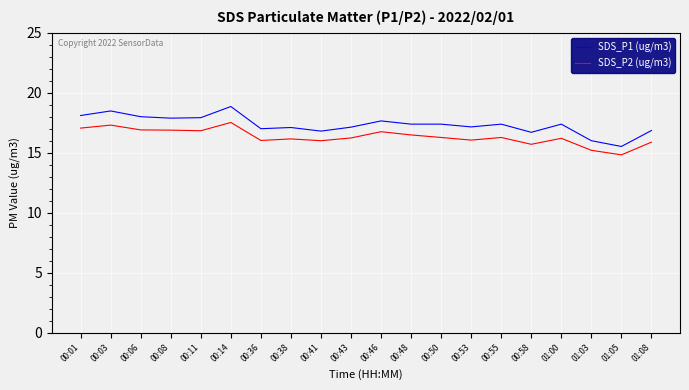

What position from the left is 00:46?

11